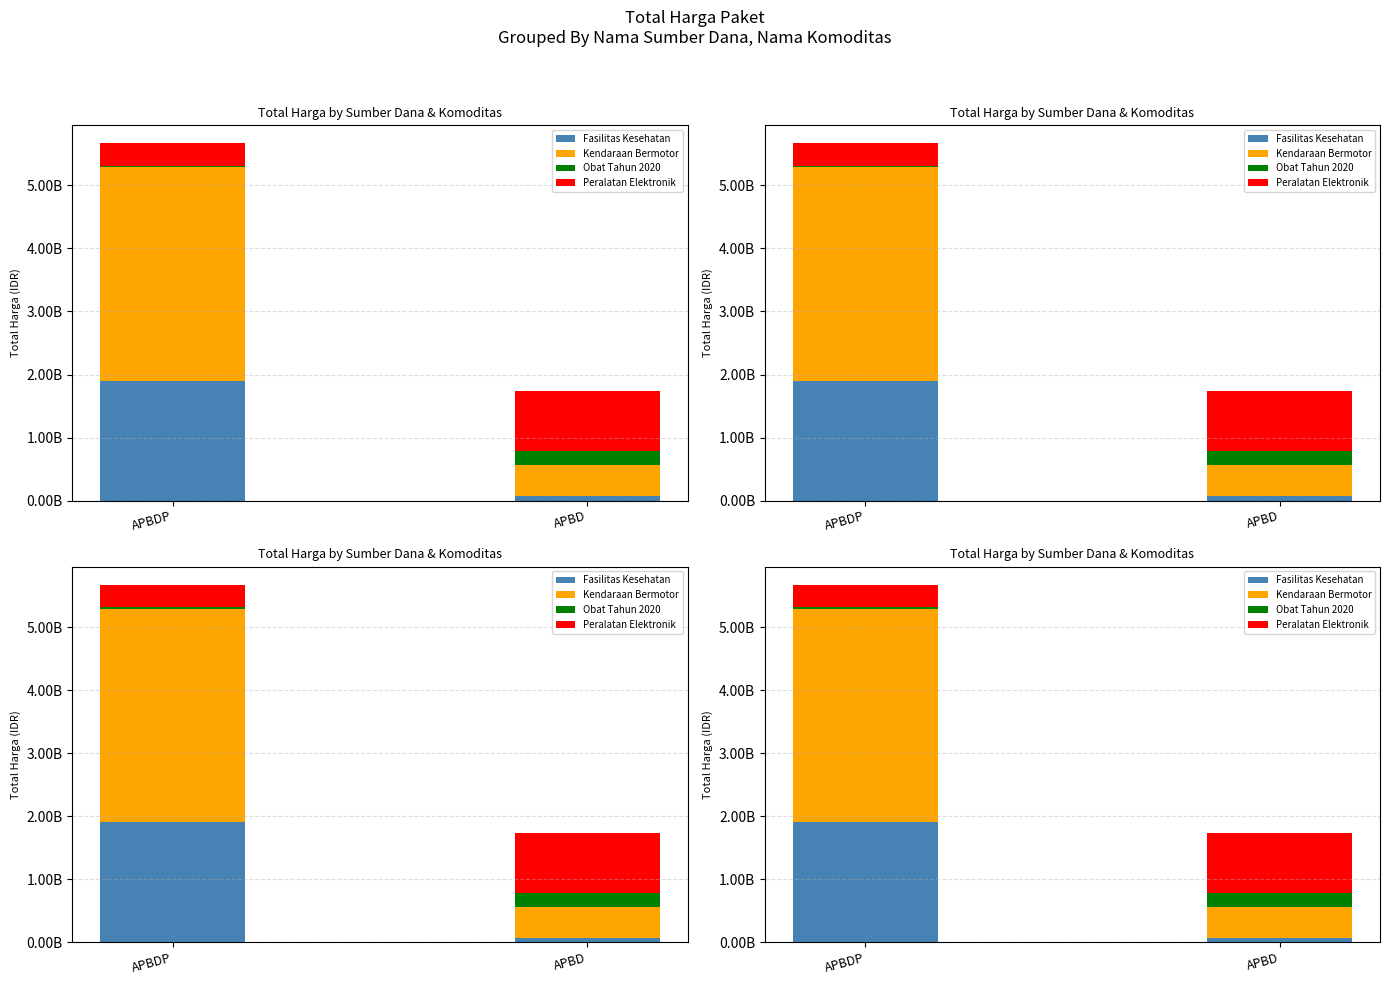

What is the difference between the highest and lowest values at APBDP?

3360868700